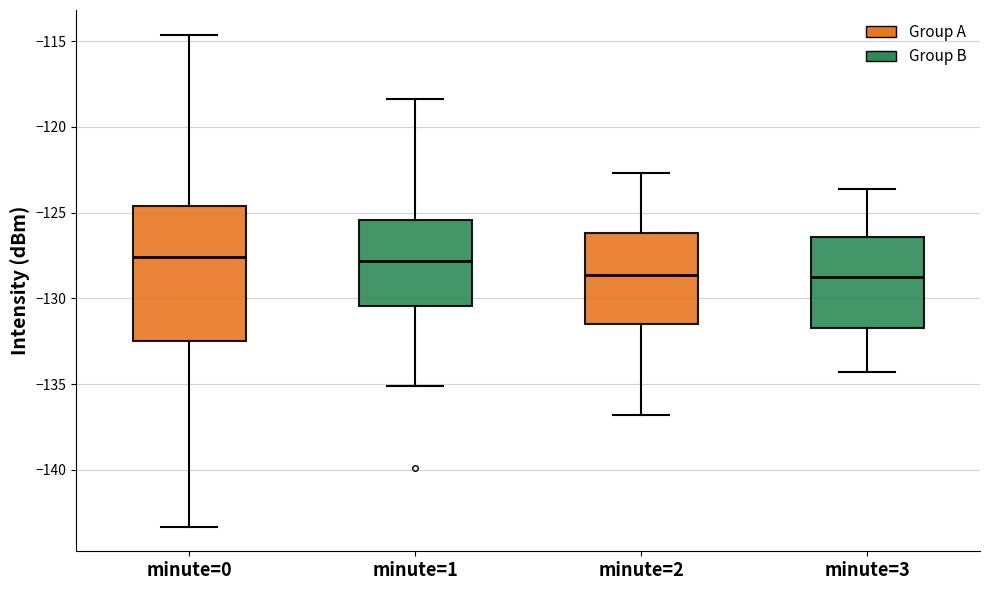

Reading left to right, transcribe this box plot: for each box, give where its median line is, the range the box spans, and where its two whiskers end, as read against the y-axis. The values are not printed on the chart, so give them approximately, as read against the axis.

minute=0: median -127.5, box -132.5 to -124.5, whiskers -143.5 to -114.5
minute=1: median -128.0, box -130.5 to -125.5, whiskers -135.0 to -118.5
minute=2: median -128.5, box -131.5 to -126.0, whiskers -137.0 to -122.5
minute=3: median -128.5, box -131.5 to -126.5, whiskers -134.5 to -123.5